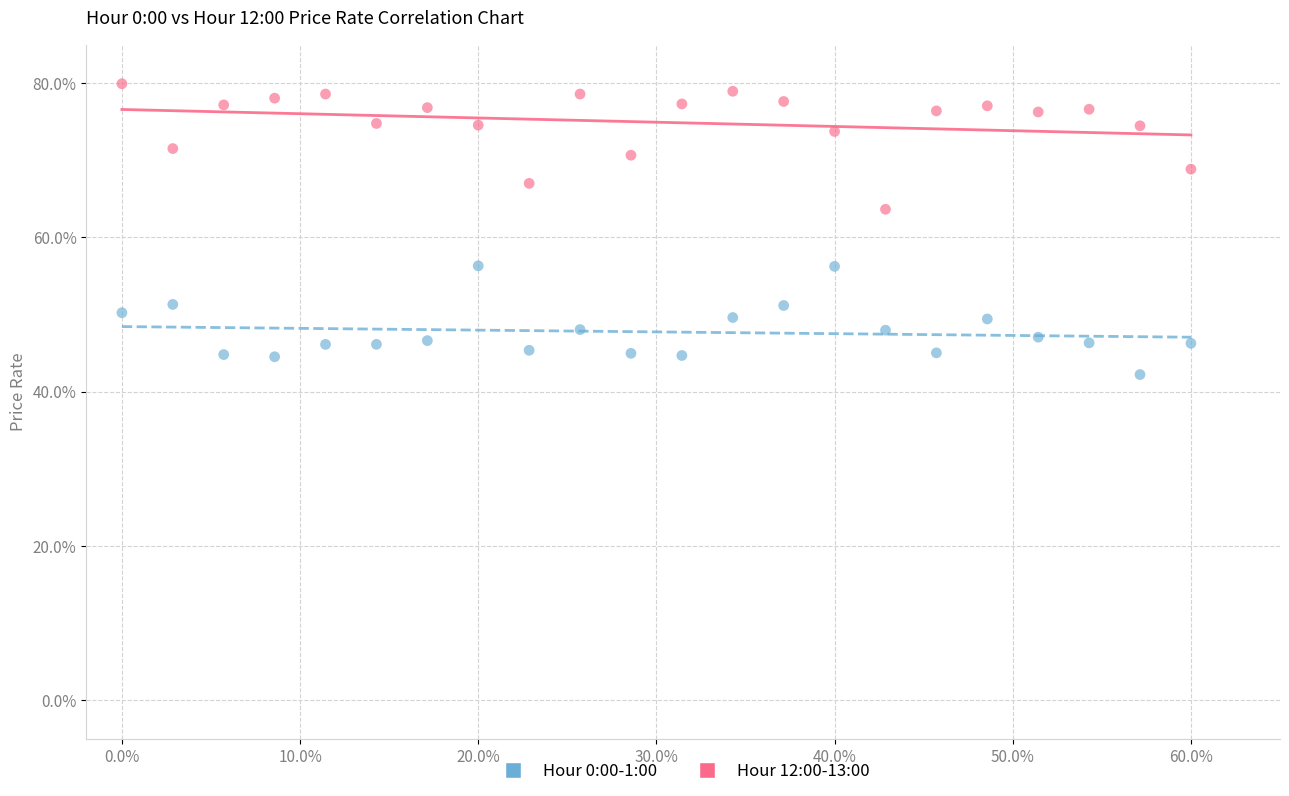

What are all the series names shown in the legend?

Hour 0:00-1:00, Hour 12:00-13:00